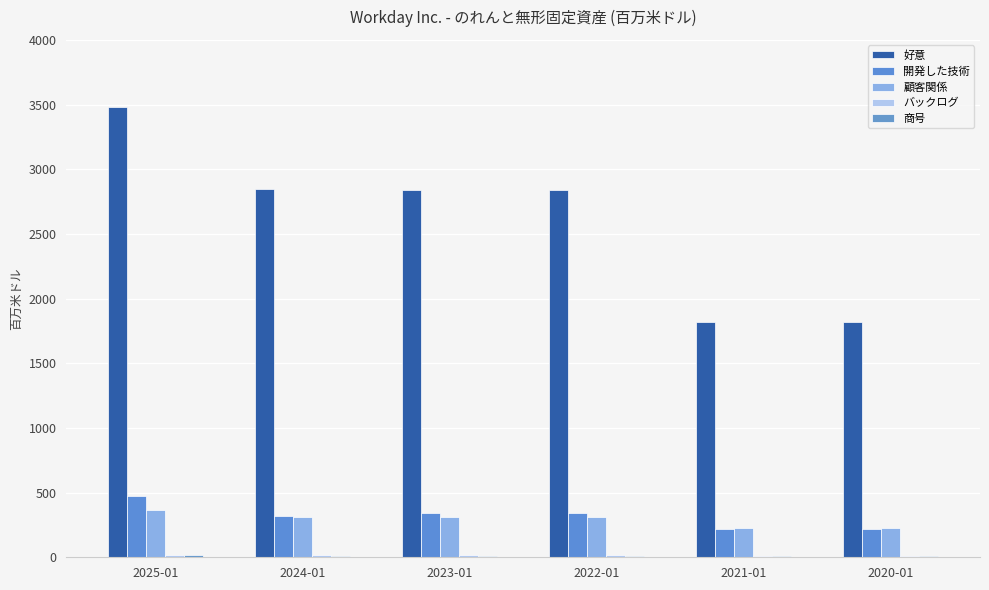

Where does the 好意 series first go above 2840?

2025-01